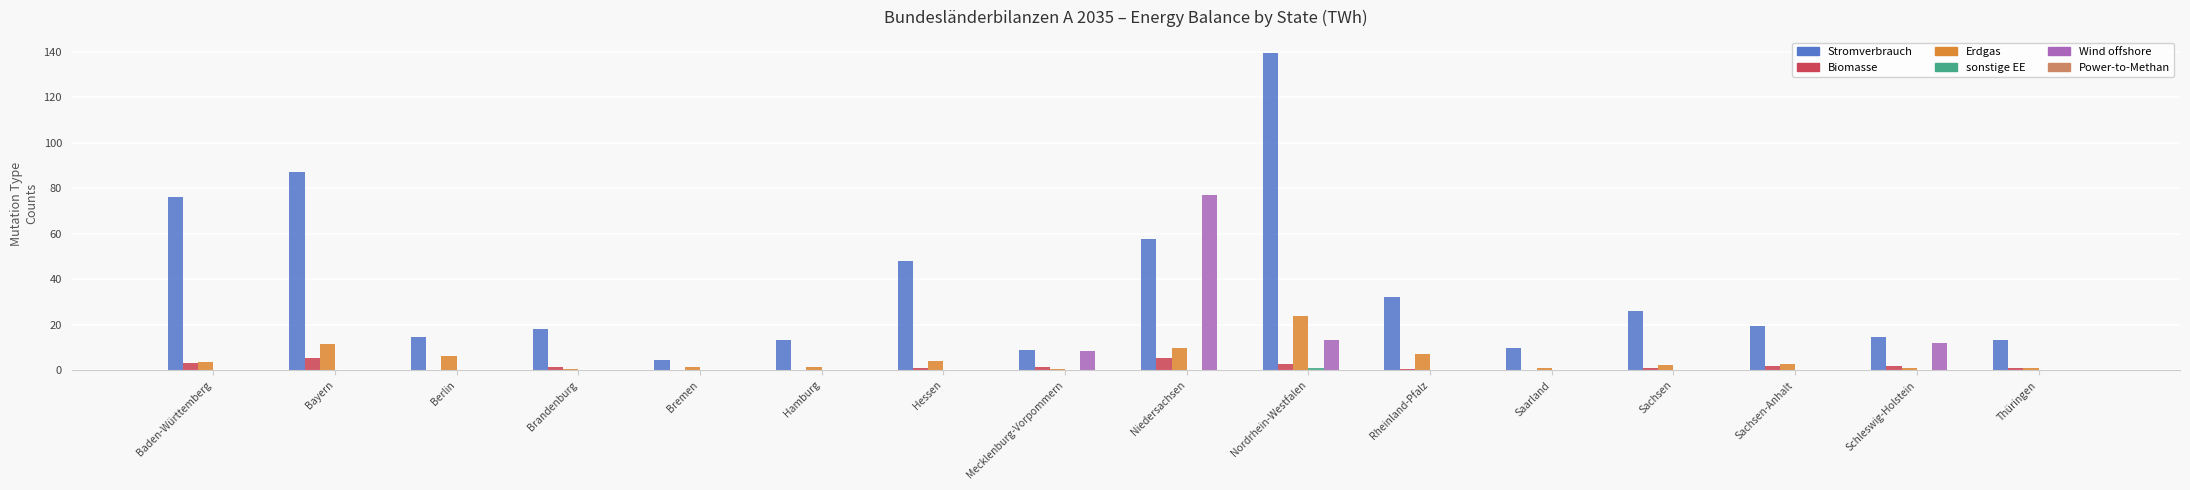

The Stromverbrauch series shows 74.8 at Nordrhein-Westfalen. True or false?

False